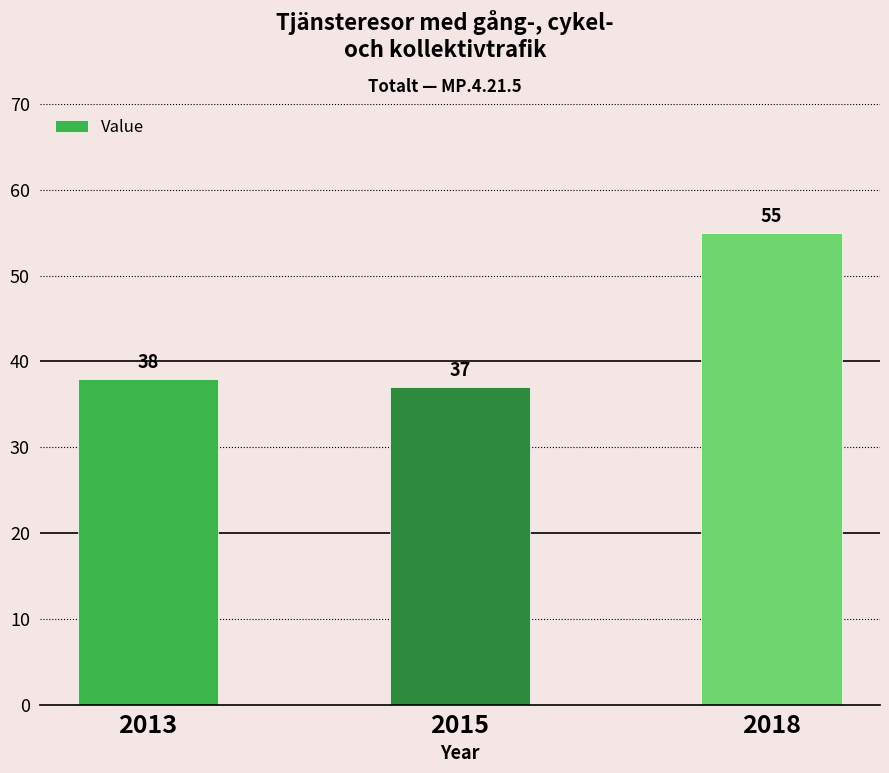

What is the average value?

43